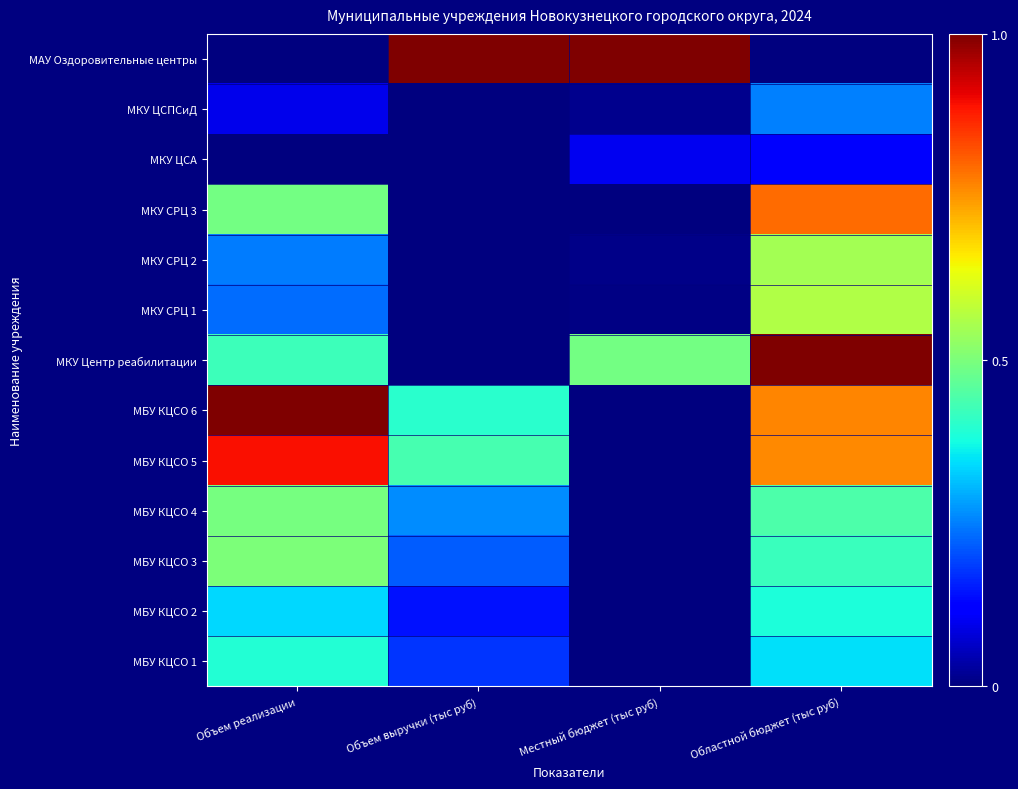

Reading left to right, extract all data points from this chart.

МБУ КЦСО 1: Объем реализации=0.4	Объем выручки (тыс руб)=0.2	Местный бюджет (тыс руб)=0.0	Областной бюджет (тыс руб)=0.3
МБУ КЦСО 2: Объем реализации=0.3	Объем выручки (тыс руб)=0.1	Местный бюджет (тыс руб)=0.0	Областной бюджет (тыс руб)=0.4
МБУ КЦСО 3: Объем реализации=0.5	Объем выручки (тыс руб)=0.2	Местный бюджет (тыс руб)=0.0	Областной бюджет (тыс руб)=0.4
МБУ КЦСО 4: Объем реализации=0.5	Объем выручки (тыс руб)=0.3	Местный бюджет (тыс руб)=0.0	Областной бюджет (тыс руб)=0.4
МБУ КЦСО 5: Объем реализации=0.9	Объем выручки (тыс руб)=0.4	Местный бюджет (тыс руб)=0.0	Областной бюджет (тыс руб)=0.8
МБУ КЦСО 6: Объем реализации=1.0	Объем выручки (тыс руб)=0.4	Местный бюджет (тыс руб)=0.0	Областной бюджет (тыс руб)=0.8
МКУ Центр реабилитации: Объем реализации=0.4	Объем выручки (тыс руб)=0.0	Местный бюджет (тыс руб)=0.5	Областной бюджет (тыс руб)=1.0
МКУ СРЦ 1: Объем реализации=0.2	Объем выручки (тыс руб)=0.0	Местный бюджет (тыс руб)=0.0	Областной бюджет (тыс руб)=0.6
МКУ СРЦ 2: Объем реализации=0.2	Объем выручки (тыс руб)=0.0	Местный бюджет (тыс руб)=0.0	Областной бюджет (тыс руб)=0.6
МКУ СРЦ 3: Объем реализации=0.5	Объем выручки (тыс руб)=0.0	Местный бюджет (тыс руб)=0.0	Областной бюджет (тыс руб)=0.8
МКУ ЦСА: Объем реализации=0.0	Объем выручки (тыс руб)=0.0	Местный бюджет (тыс руб)=0.1	Областной бюджет (тыс руб)=0.1
МКУ ЦСПСиД: Объем реализации=0.1	Объем выручки (тыс руб)=0.0	Местный бюджет (тыс руб)=0.0	Областной бюджет (тыс руб)=0.3
МАУ Оздоровительные центры: Объем реализации=0.0	Объем выручки (тыс руб)=1.0	Местный бюджет (тыс руб)=1.0	Областной бюджет (тыс руб)=0.0